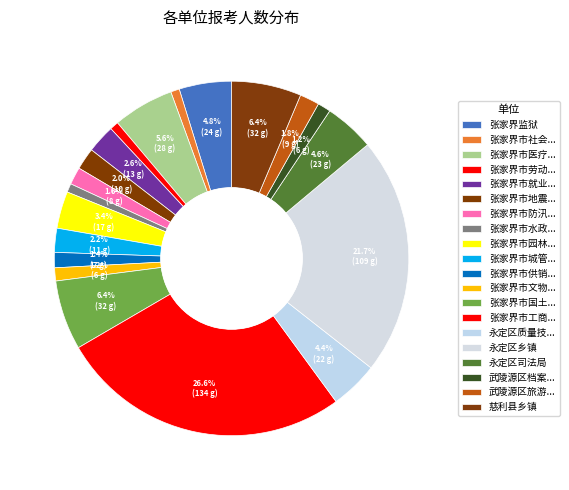

How many segments does this pie chart have?

20